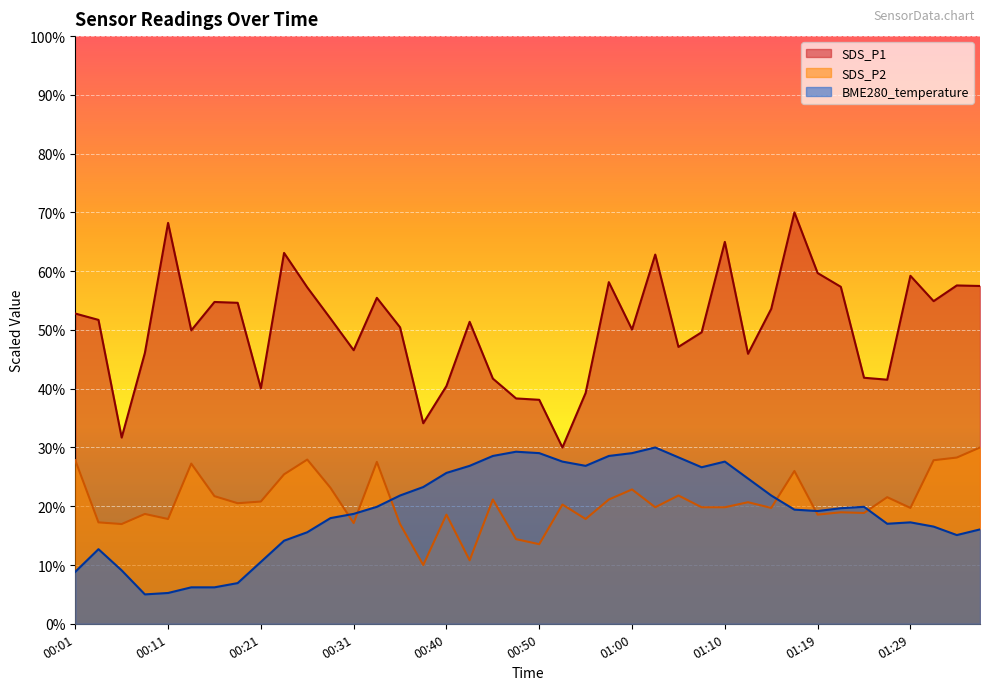

At which label does SDS_P1 first exceed 51?

00:01